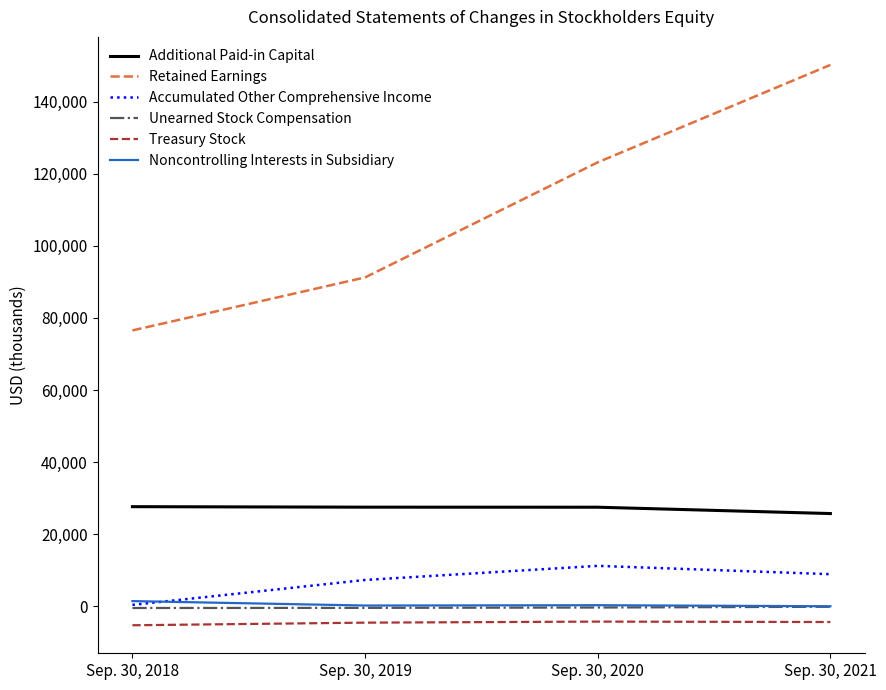

Which series has the widest spread of values?

Retained Earnings